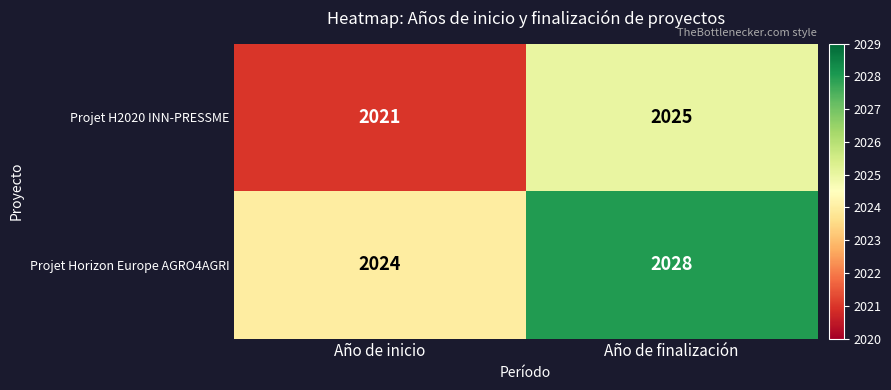

List the series in order of their overall mean, highest first.

Projet Horizon Europe AGRO4AGRI, Projet H2020 INN-PRESSME